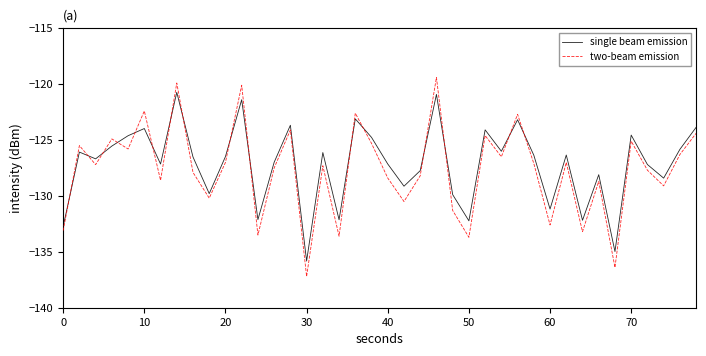

What is the difference between the maximum and minimum values in the single beam emission series?

15.1